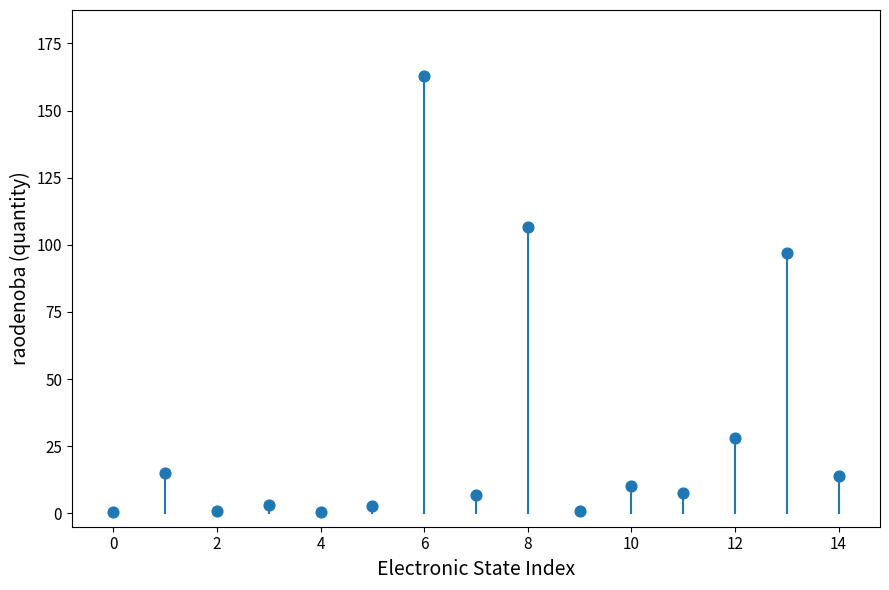

What Y value in the scatter plot is closest to 81?

97.0